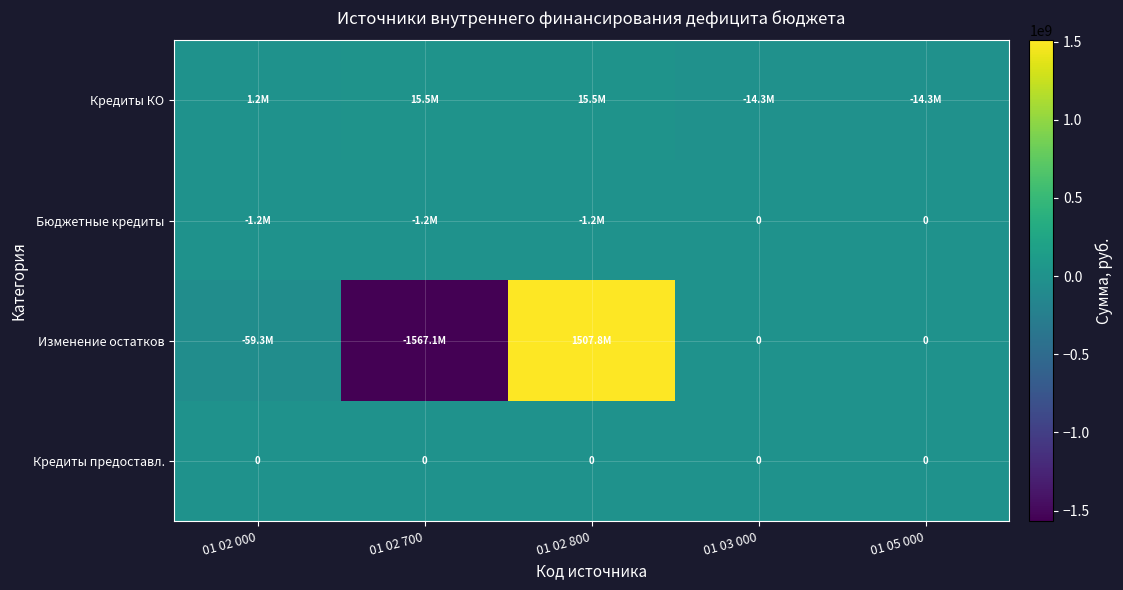

What is the total value across all series at 01 05 000?

-14279000